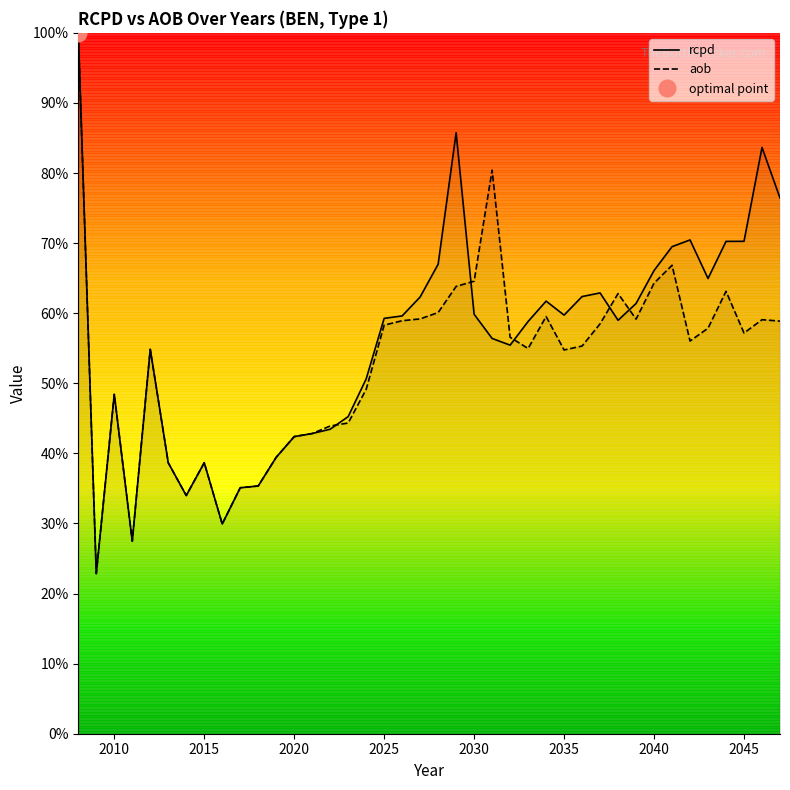

Count the rcpd values in the range 0 to 1.

40